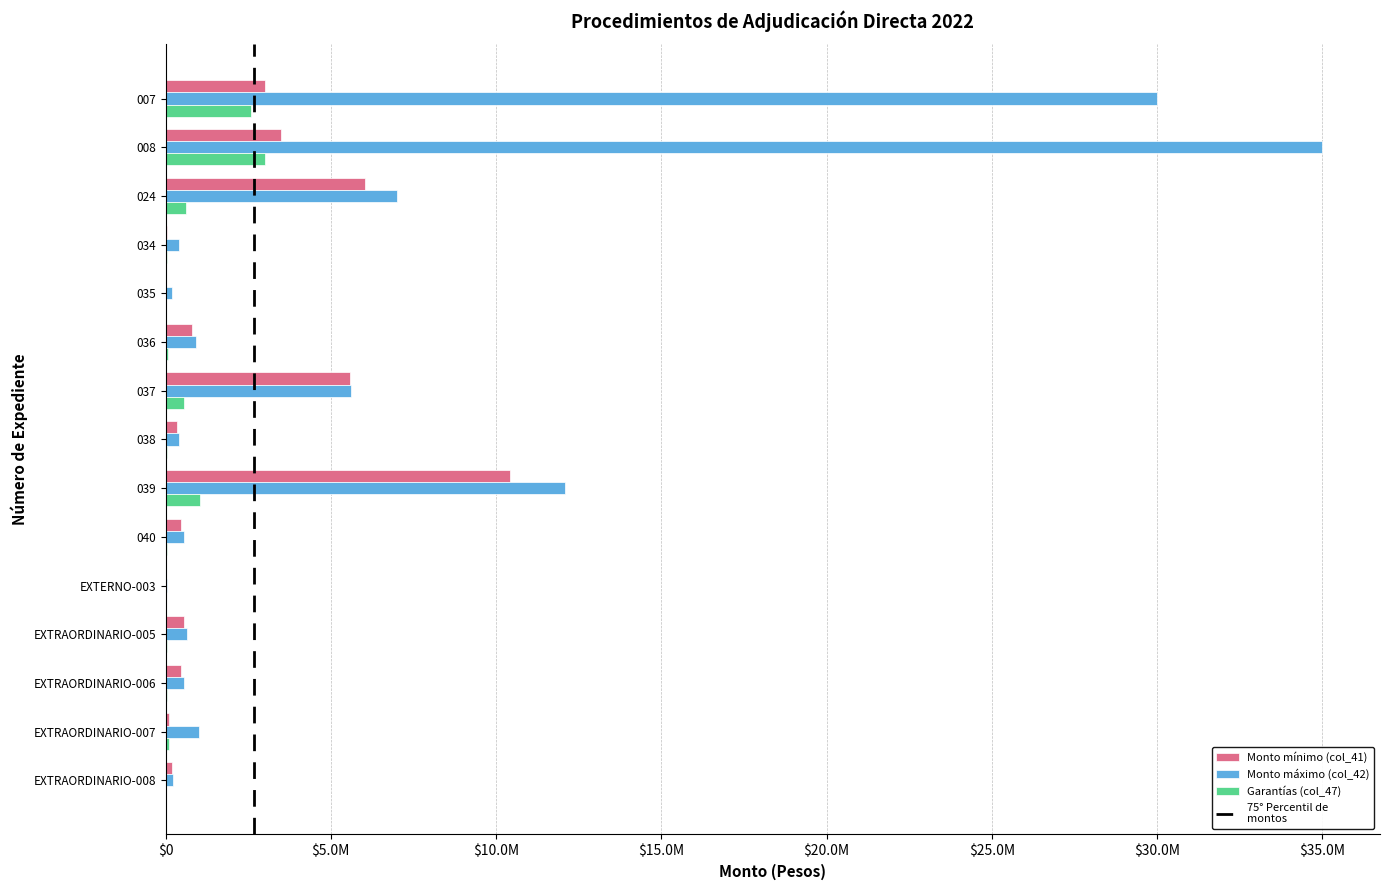

Reading right to left, transcribe all the data shown in this chart.

Monto mínimo (col_41): 200000.0	102000.0	474810.0	560000.0	25556.9	477084.5	10420300.0	350000.0	5592000.0	786801.7	20000.0	40000.0	6034482.8	3500000.0	3000000.0
Monto máximo (col_42): 232000.0	1020000.0	550779.6	649600.0	29646.0	553418.0	12087548.0	406000.0	5624433.6	912690.0	200000.0	400000.0	7000000.0	35000000.0	30000000.0
Garantías (col_47): 20000.0	87931.0	47481.0	56000.0	0.0	47708.4	1042030.0	35000.0	561996.0	78680.2	20000.0	34482.8	603448.3	3017241.4	2586206.9